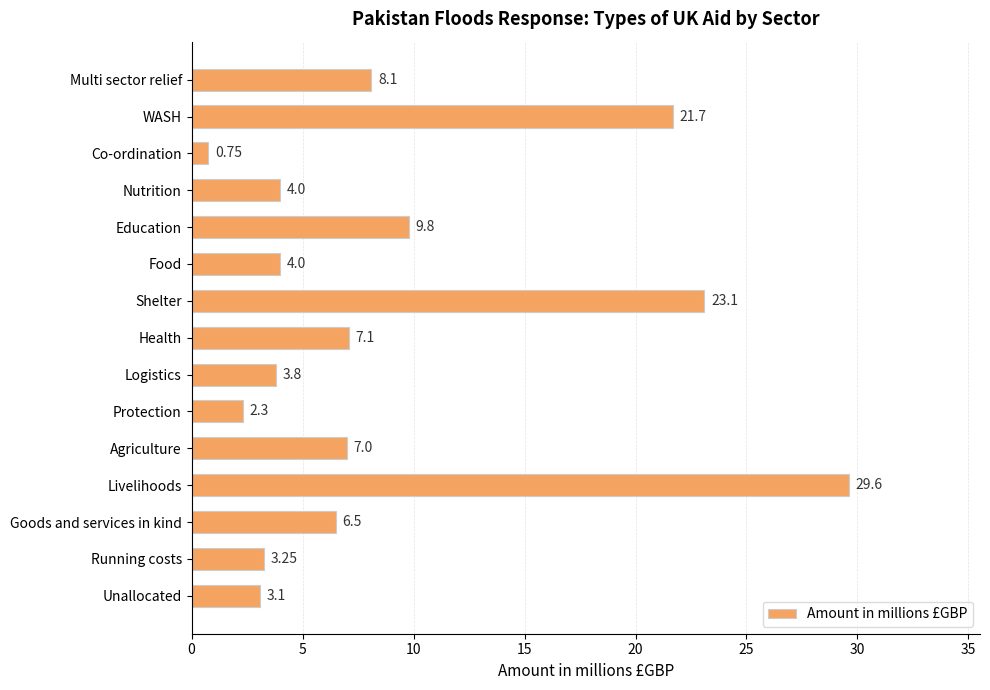

Which label corresponds to the smallest value in the chart?

Co-ordination